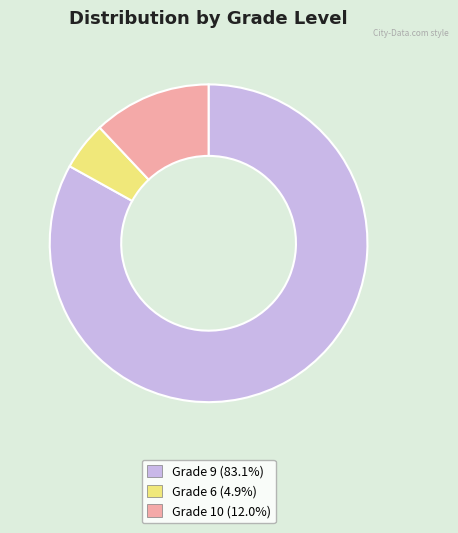

Is there any slice that represents more than half of the pie?

Yes